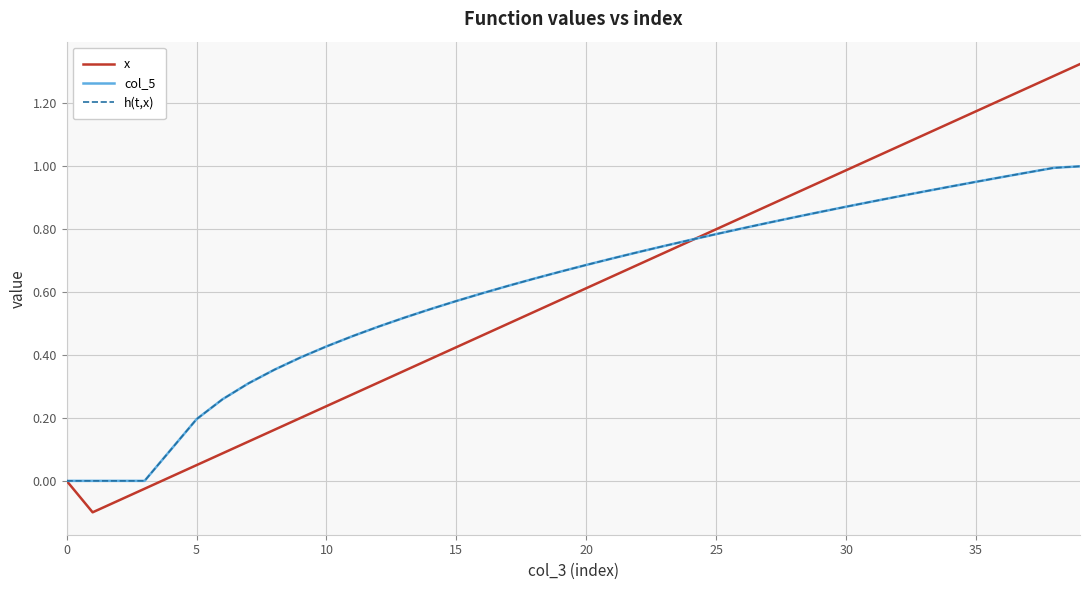

What is the greatest value displayed?

1.3